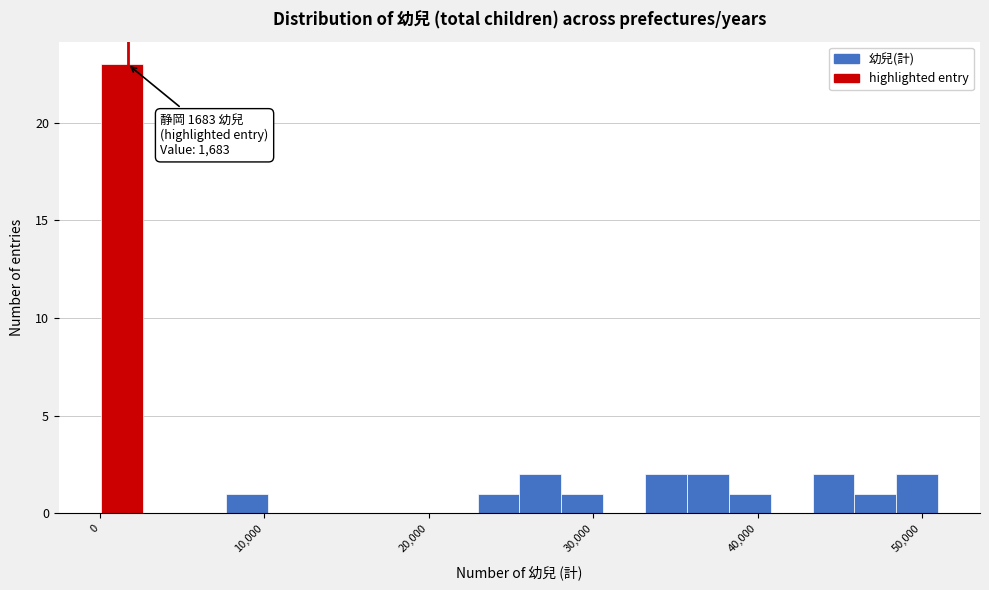

Around what value on the x-axis is the tallest bar? Give the approximate position of its centre, as read against the axis.

1000